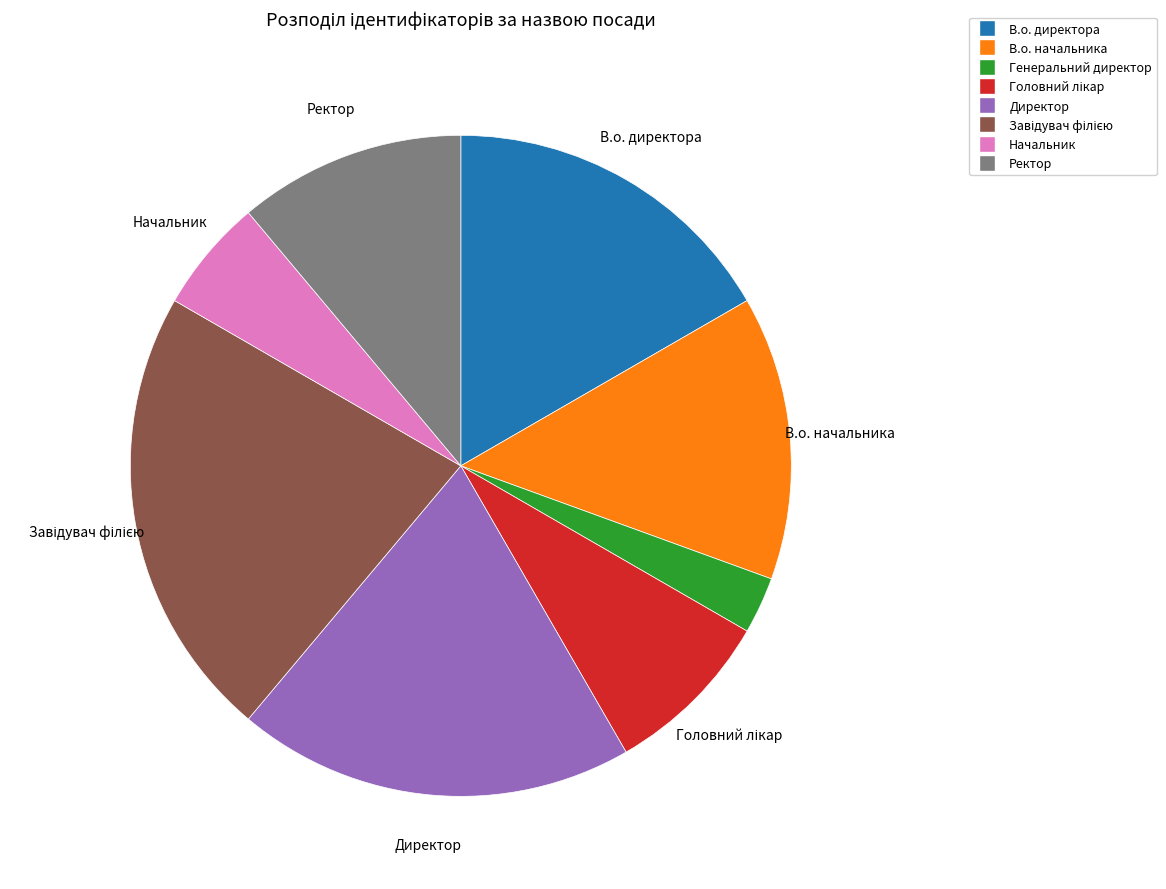

Between В.о. директора and Директор, which is larger?

Директор